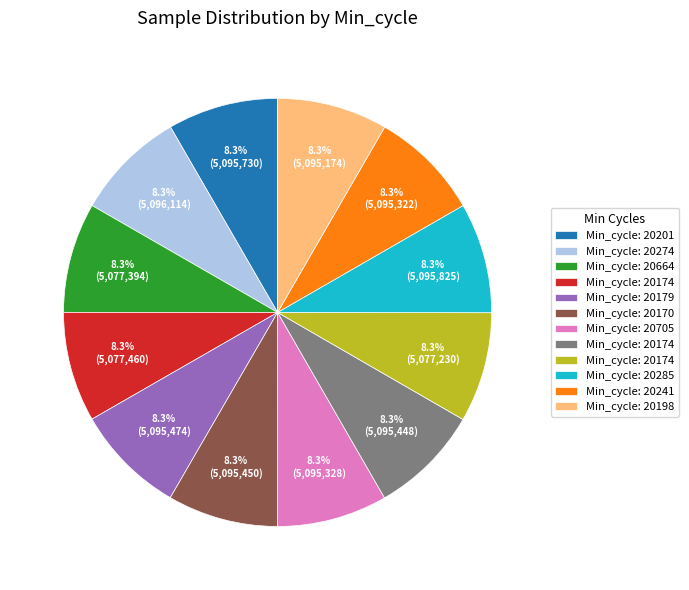

Is there any slice that represents more than half of the pie?

No